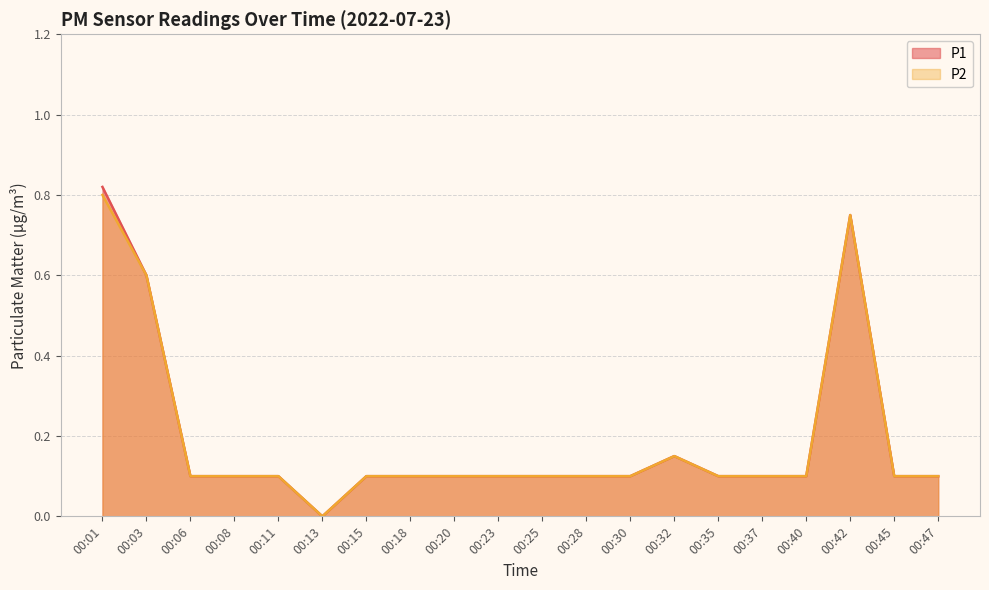

Rank the series by their maximum value, from lowest to highest.

P2, P1